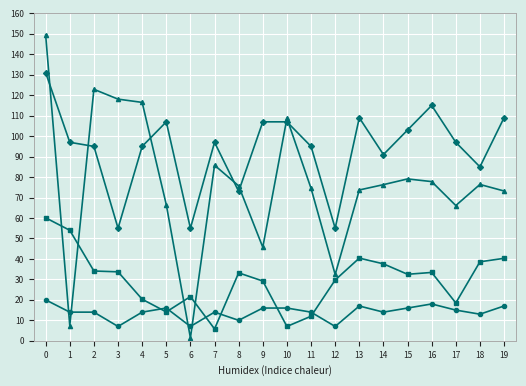

What is the maximum value shown in the chart?

149.4